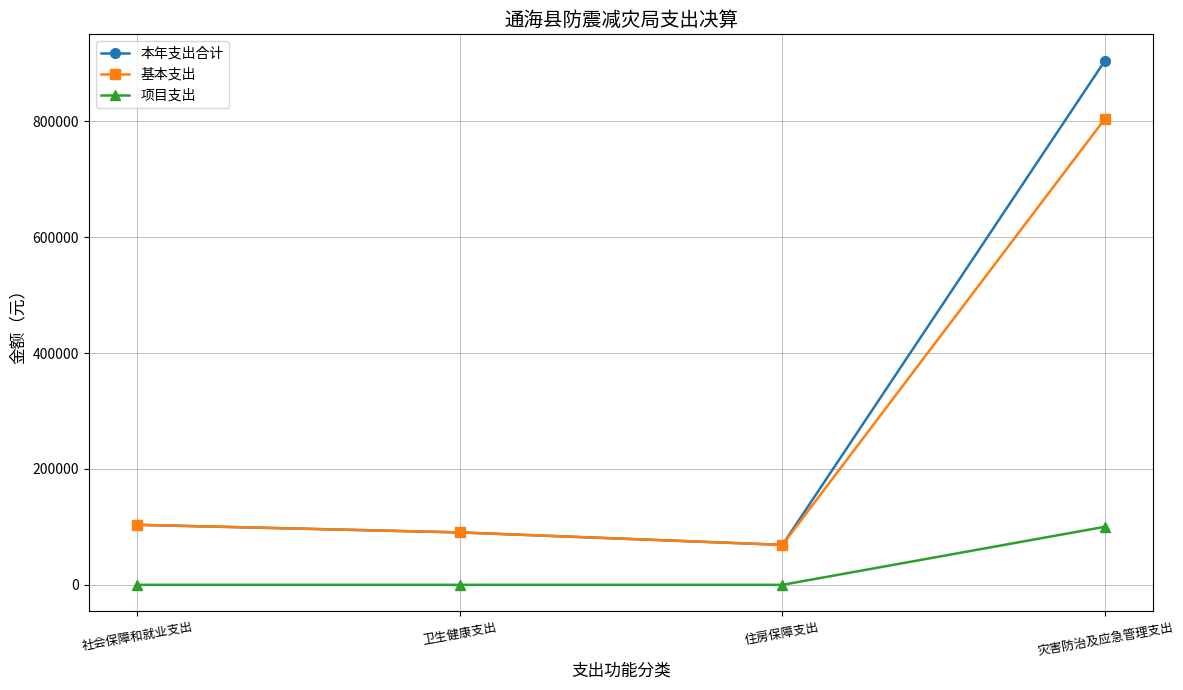

Where does the 基本支出 series first go above 103589?

社会保障和就业支出